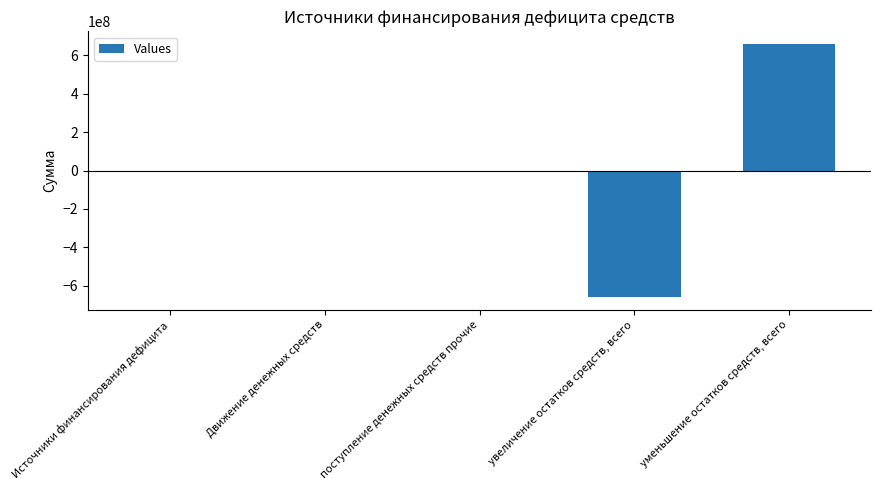

The chart shows a value of 683.3 at Источники финансирования дефицита. True or false?

True